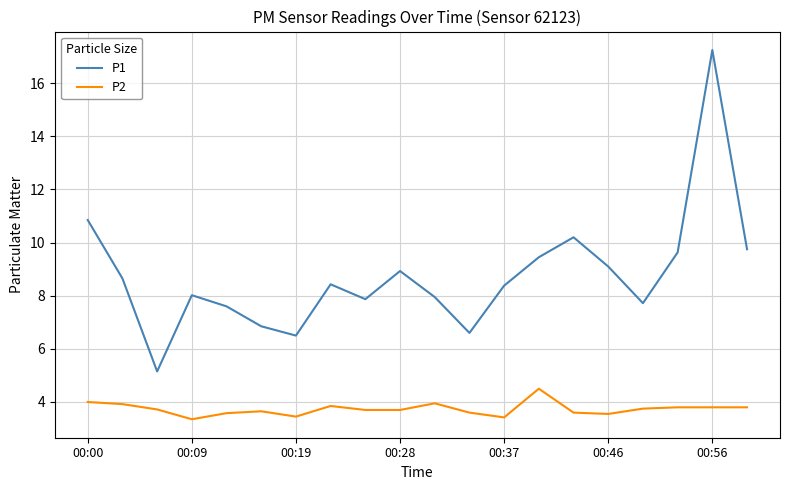

Rank the series by their average value, from lowest to highest.

P2, P1